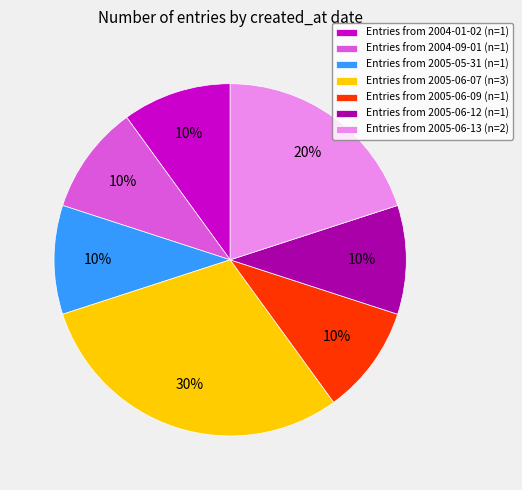

What is the ratio of the value at Entries from 2005-06-12 (n=1) to the value at Entries from 2005-06-13 (n=2)?

0.5